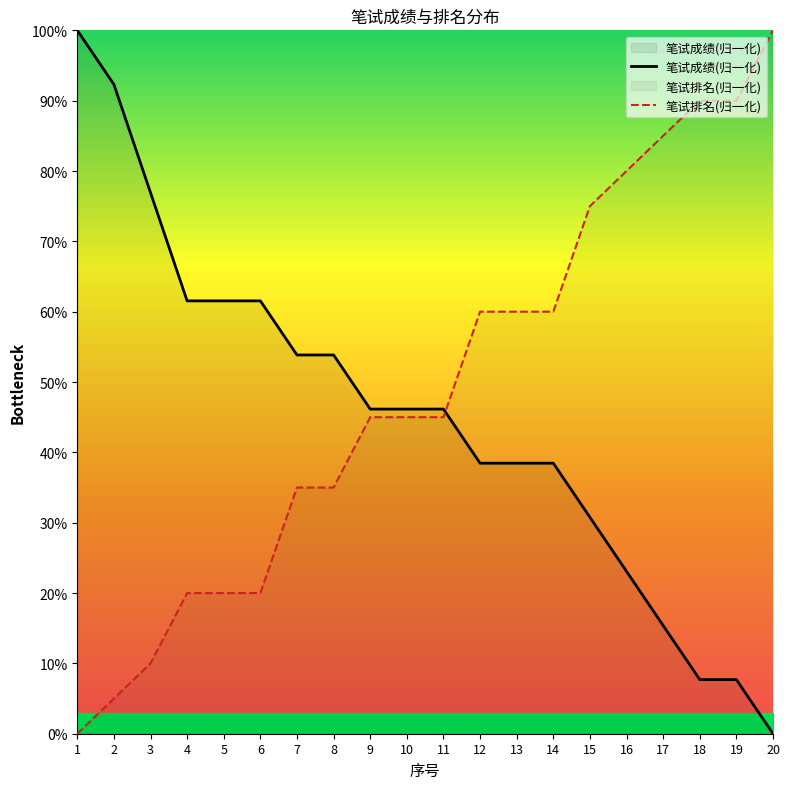

What is the total value across all series at 9?

91.2